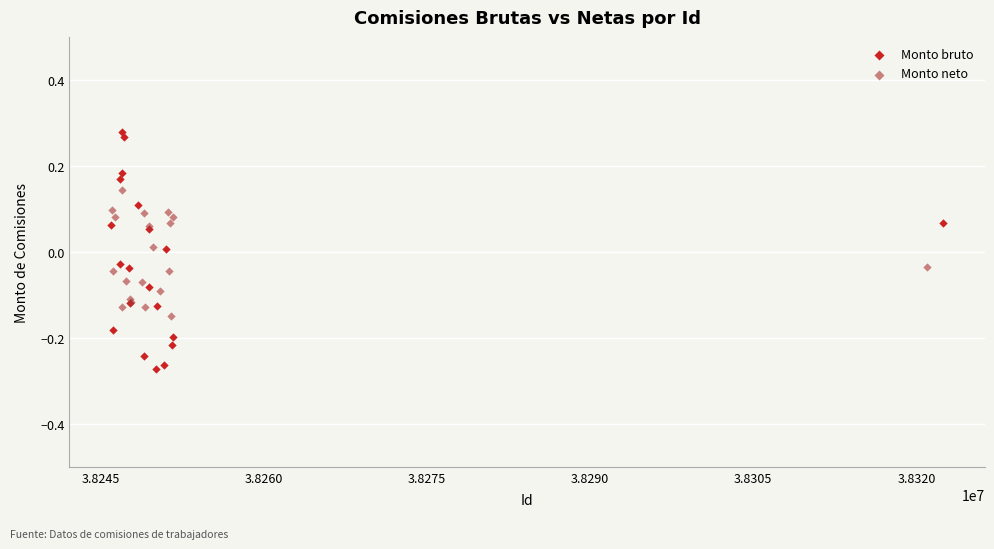

Which series contains the lowest Y value?

Monto bruto